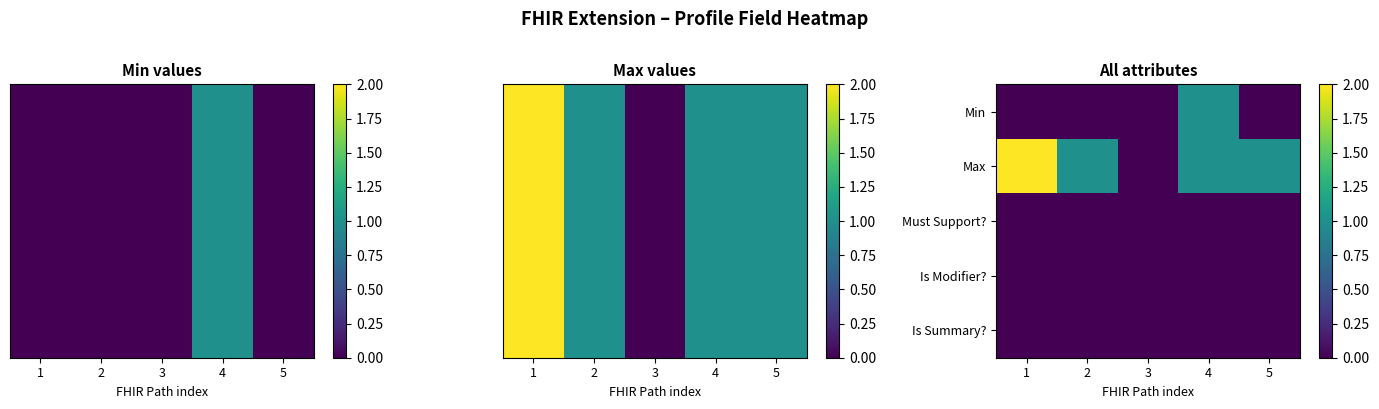

What is the sum of the Max values at 3 and 4?

1